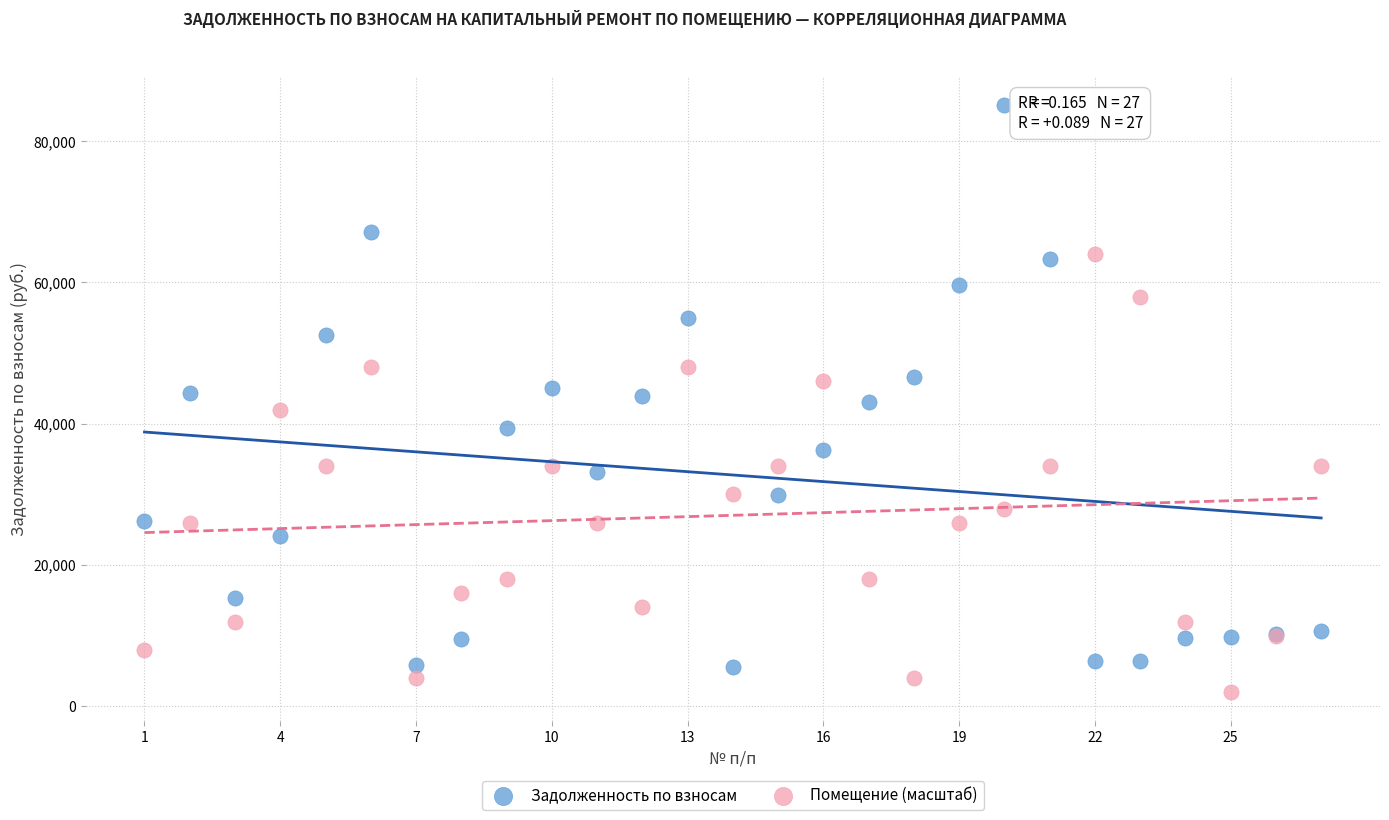

Which series contains the highest Y value?

Задолженность по взносам